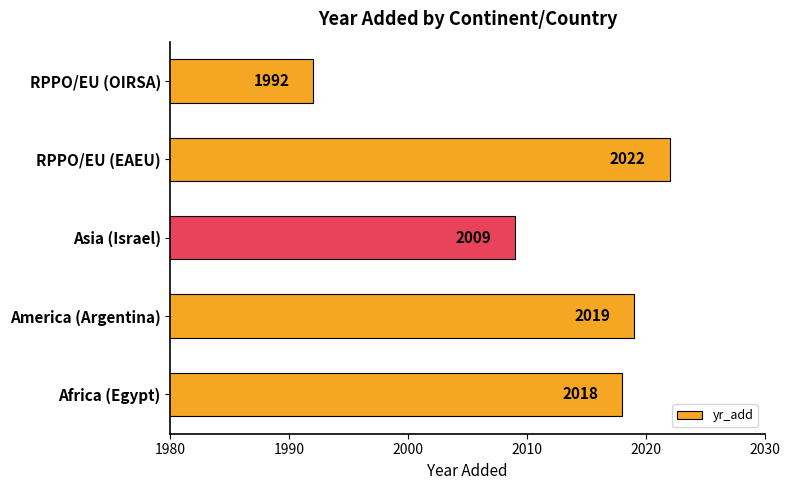

True or false: the data shows 672 at Africa (Egypt).

False